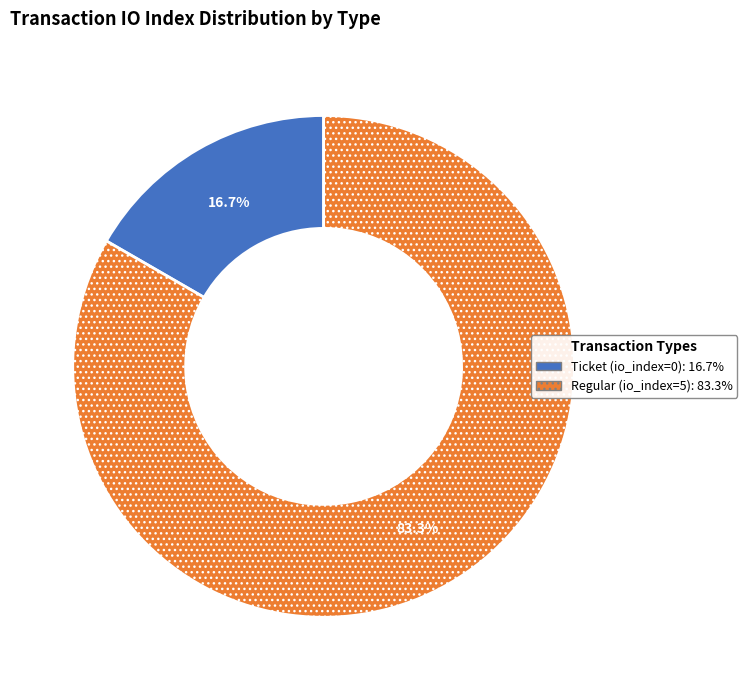

What is the largest slice in the pie chart?

Regular (io_index=5)